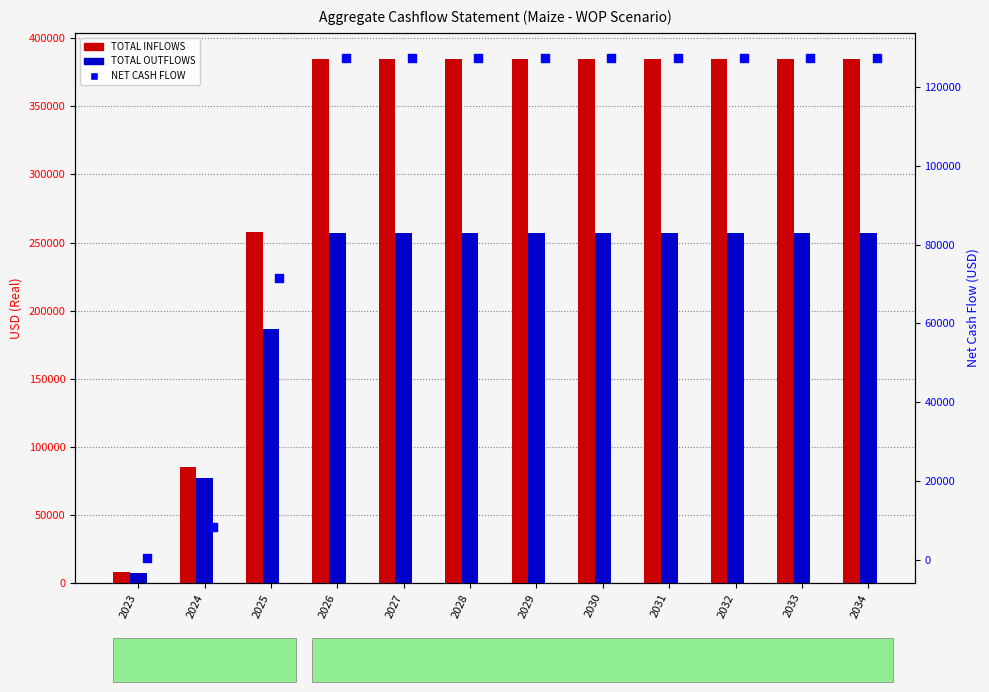

Is the value of TOTAL INFLOWS at 2028 greater than the value of TOTAL OUTFLOWS at 2029?

Yes